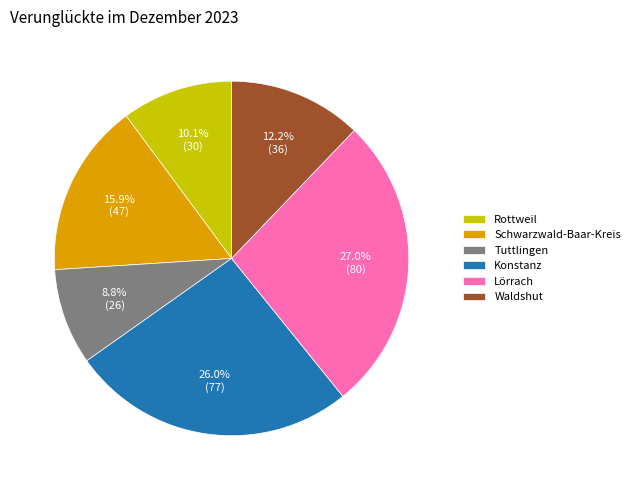

To the nearest percent, what portion does Lörrach represent?

27%